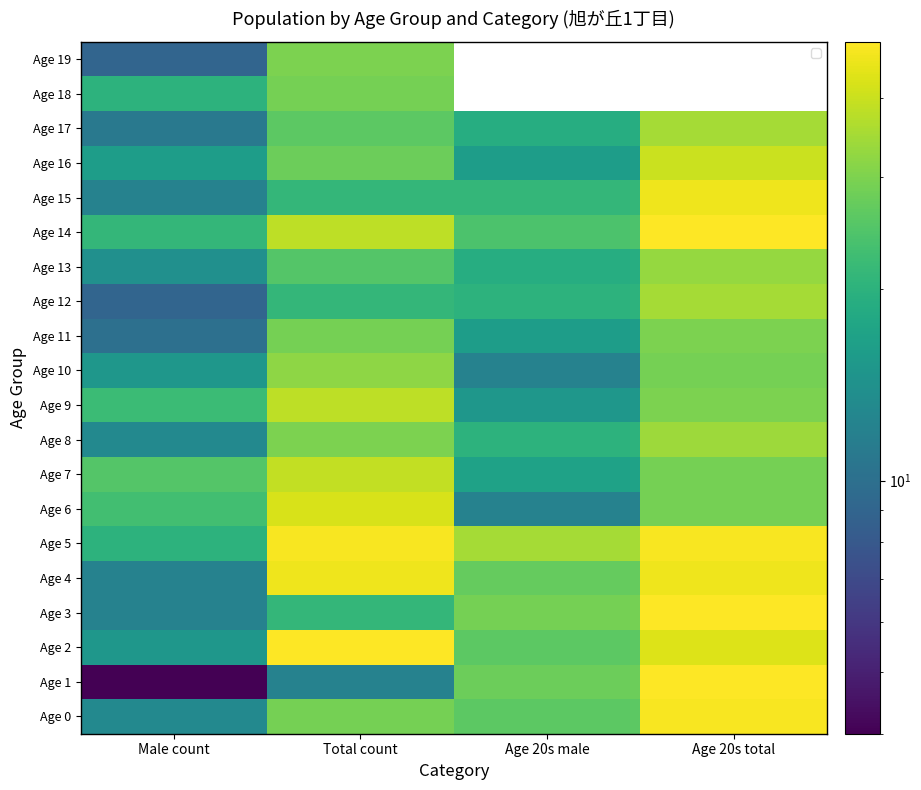

Rank the categories by Age 6 value from lowest to highest.

Age 20s male, Male count, Age 20s total, Total count